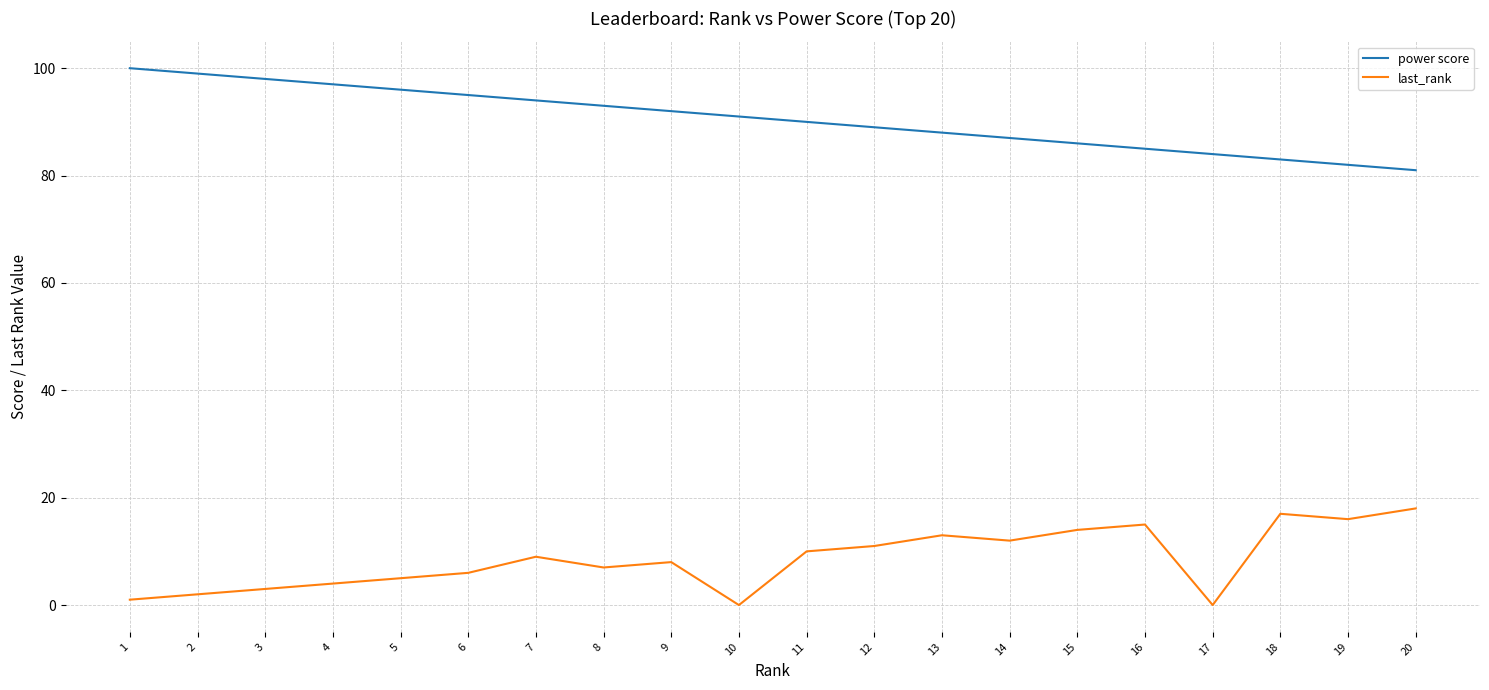

Count the number of categories in the chart.

20